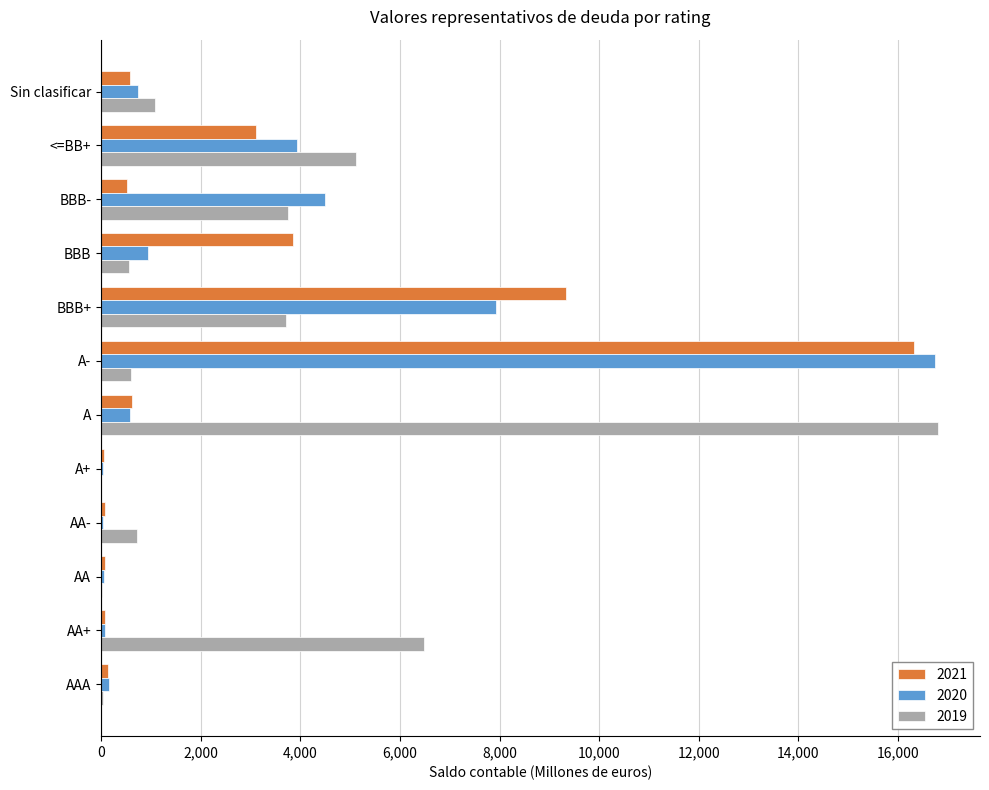

What is the total value across all series at Sin clasificar?

2413